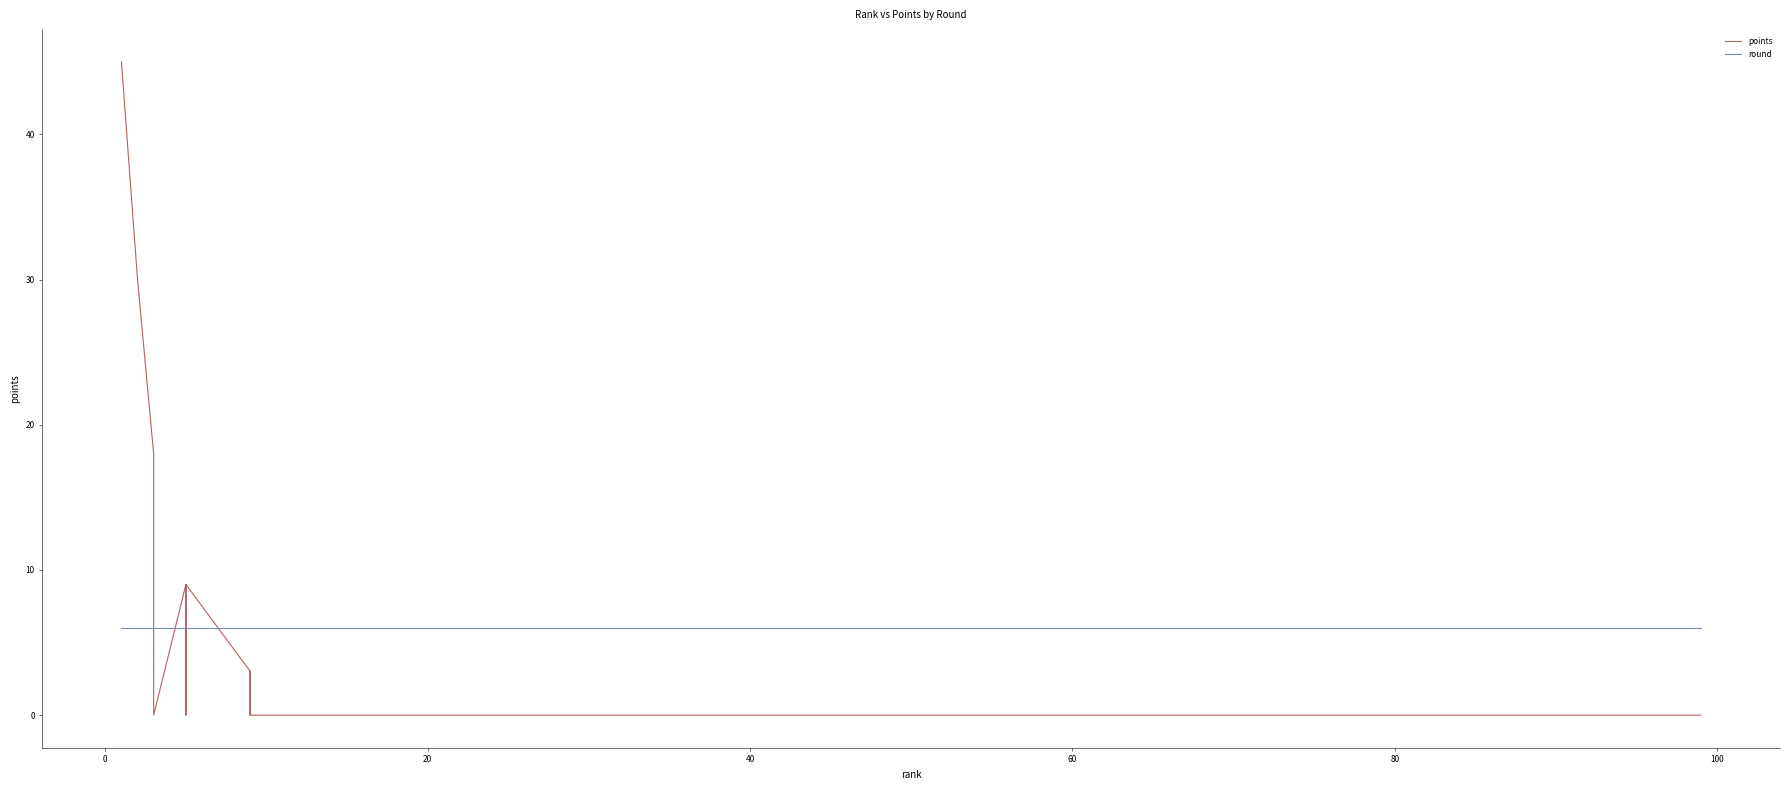

How many values in the points series exceed 0?

10